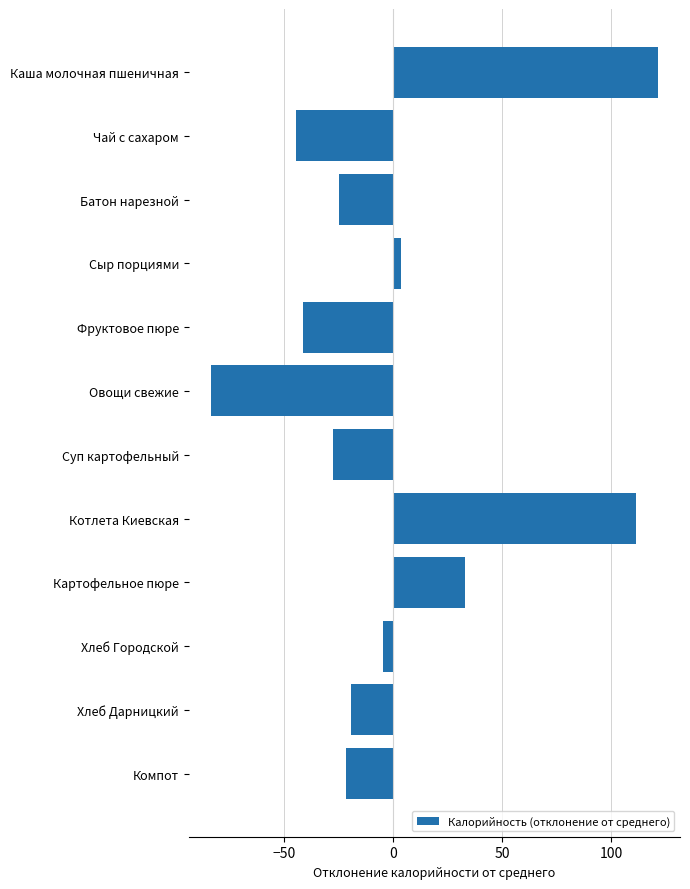

How many data points are less than -19?

7